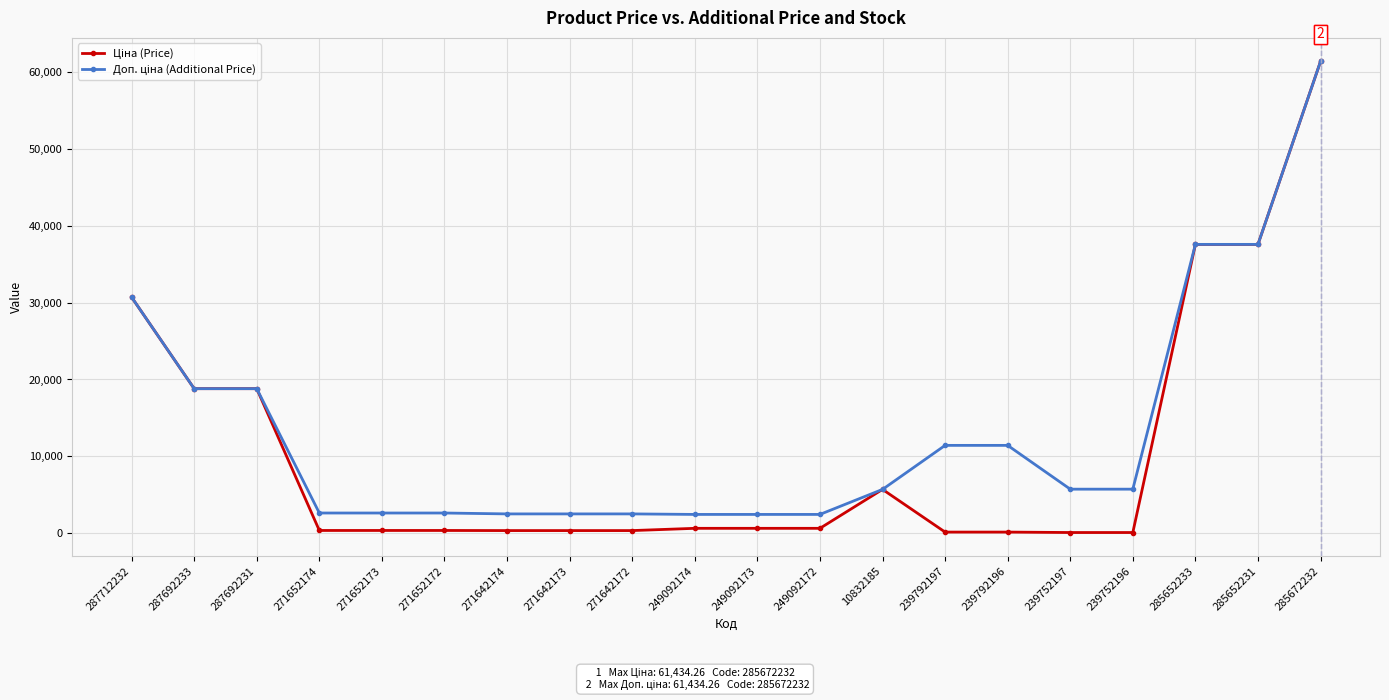

What is the maximum value shown in the chart?

61434.3